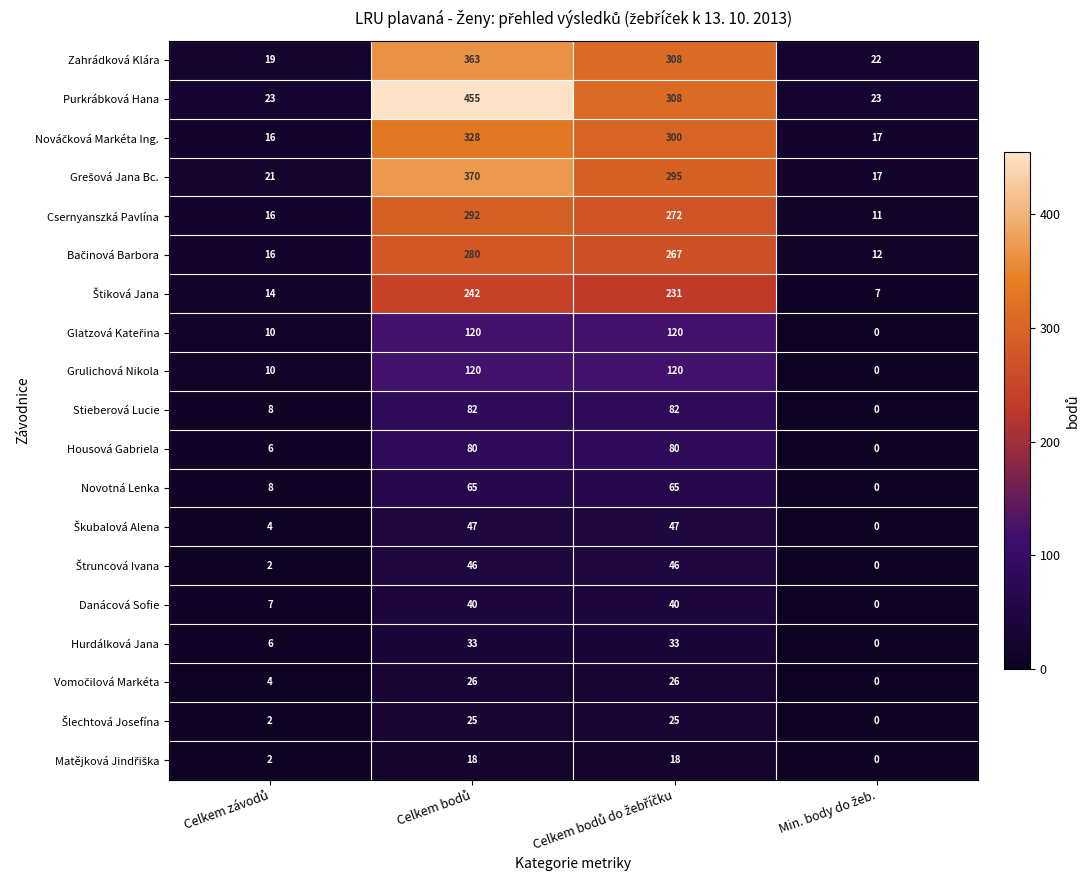

How many Novotná Lenka values are between 8 and 65?

3